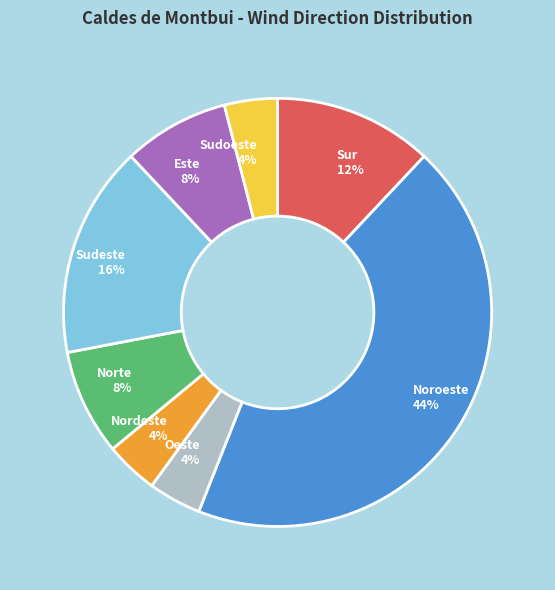

To the nearest percent, what is the average slice percentage?

12%